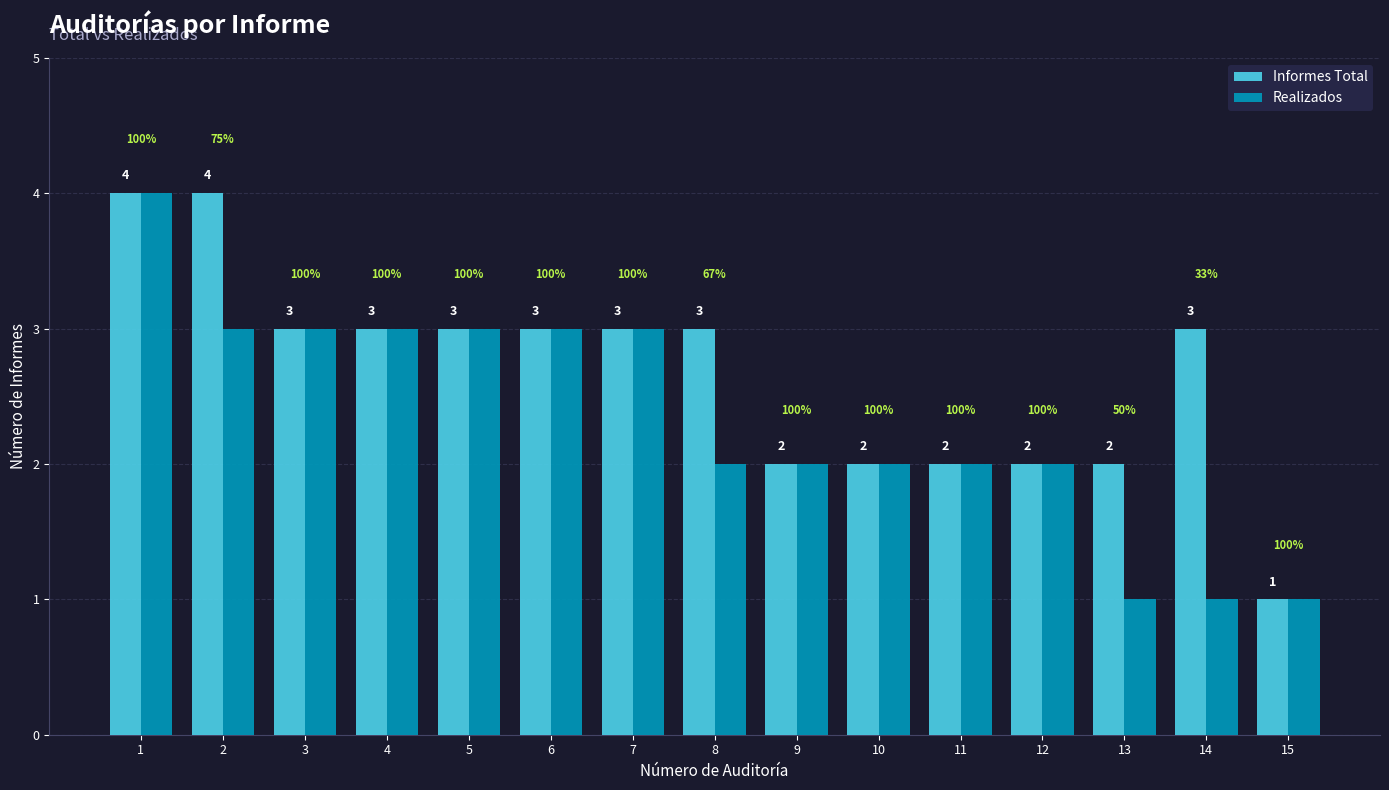

Is the value of Realizados at 1 greater than the value of Informes Total at 11?

Yes